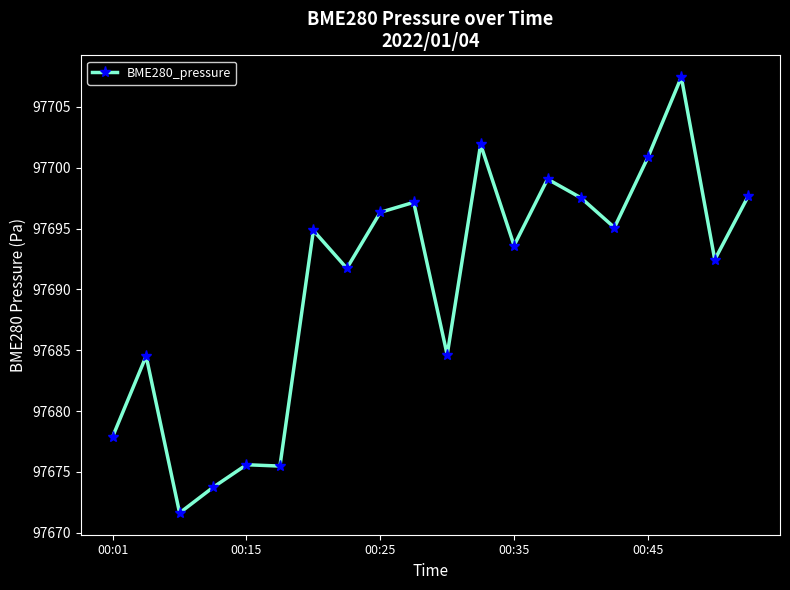

True or false: there are more than 2 points higher than both neighbors.

True